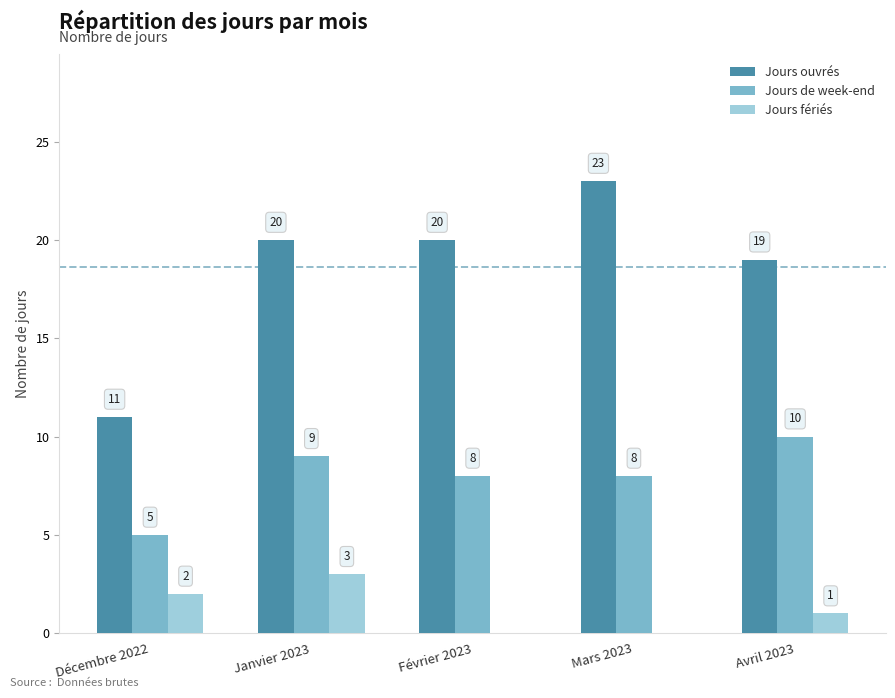

What is the sum of all Jours fériés values?

6